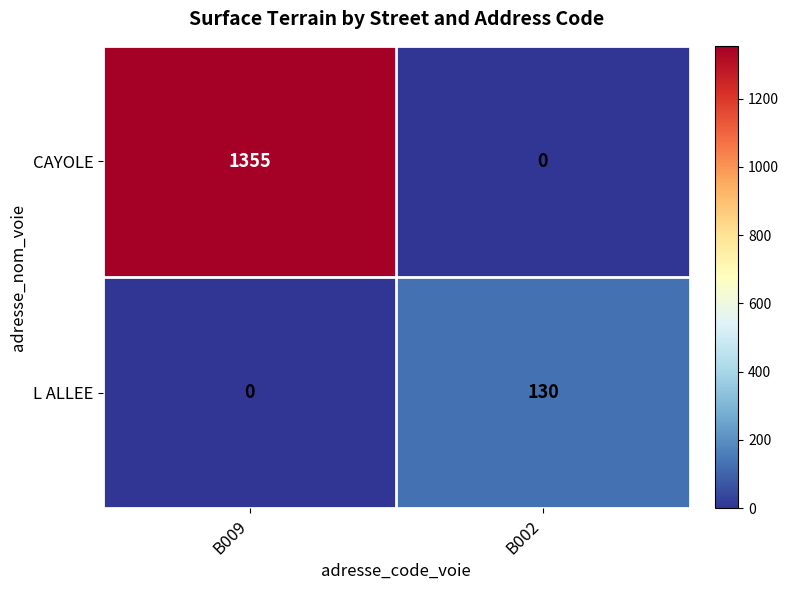

What is the total value across all series at B009?

1355